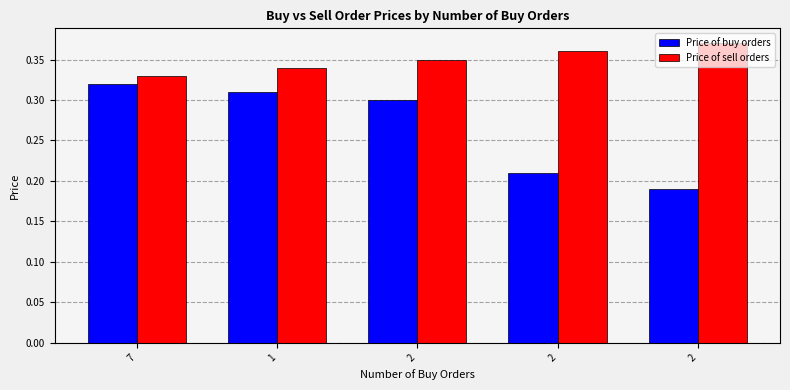

Count the number of categories in the chart.

5